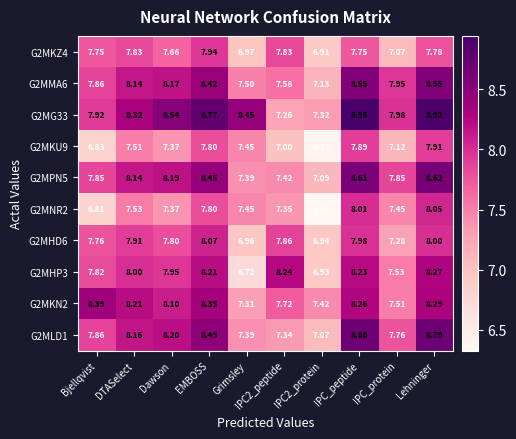

At which label does G2MPN5 reach its peak?

Lehninger